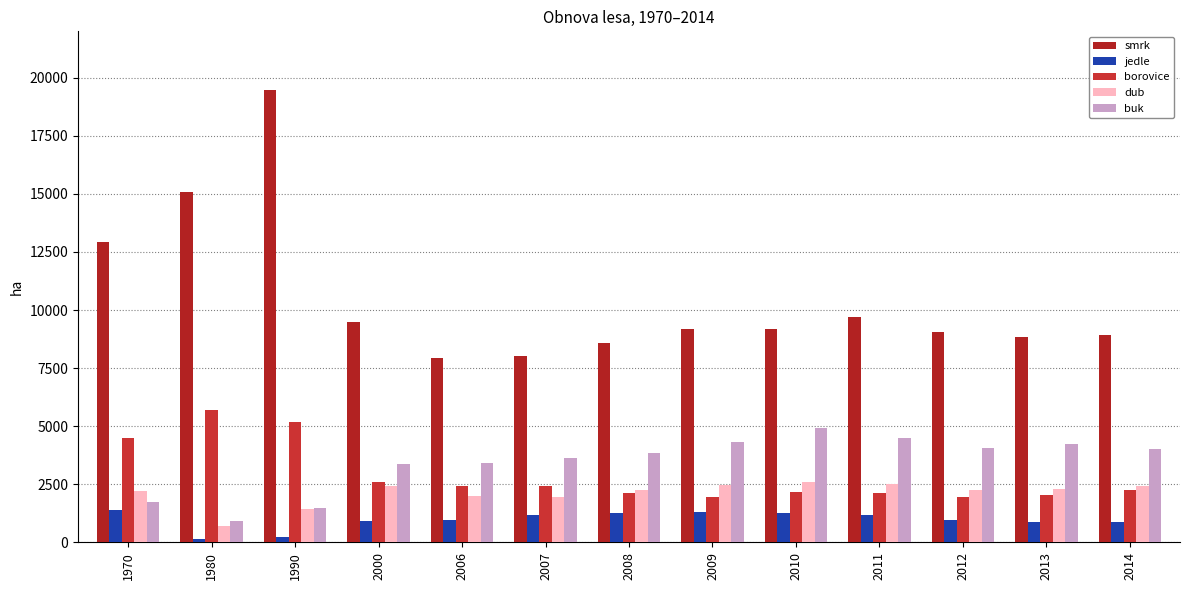

Where is dub nearest to the value 1664?

1990